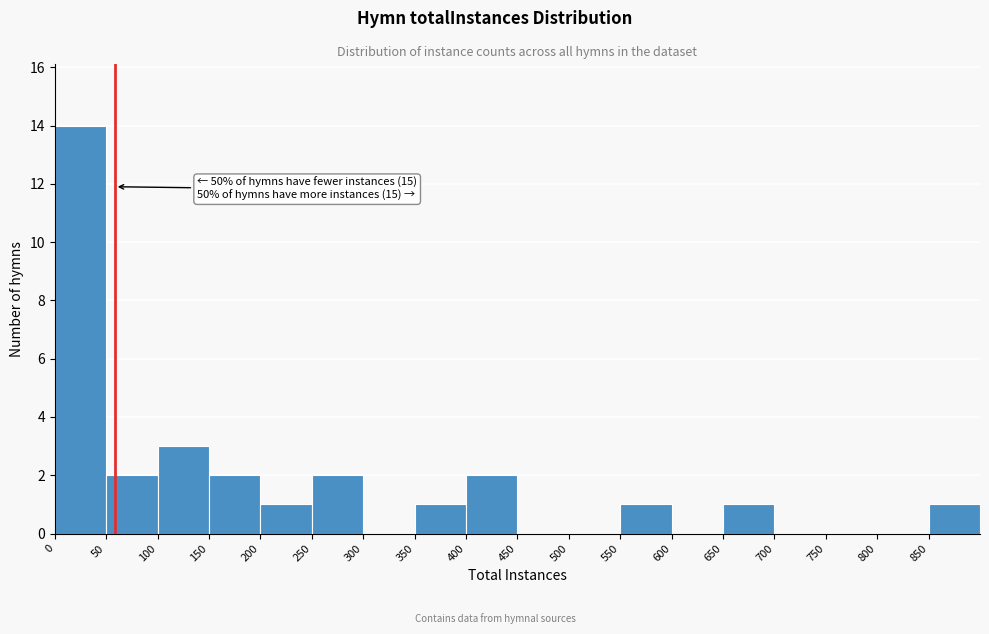

Over which range of the x-axis is the bar tallest?

0 to 50